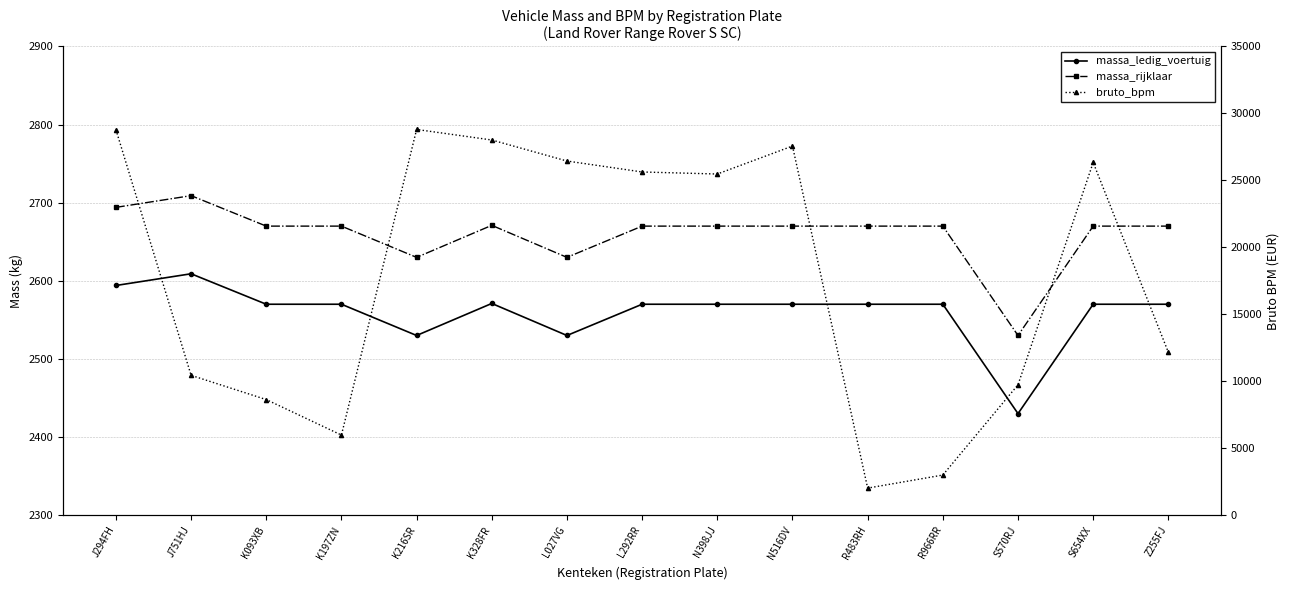

At which label does massa_rijklaar reach its minimum?

S570RJ